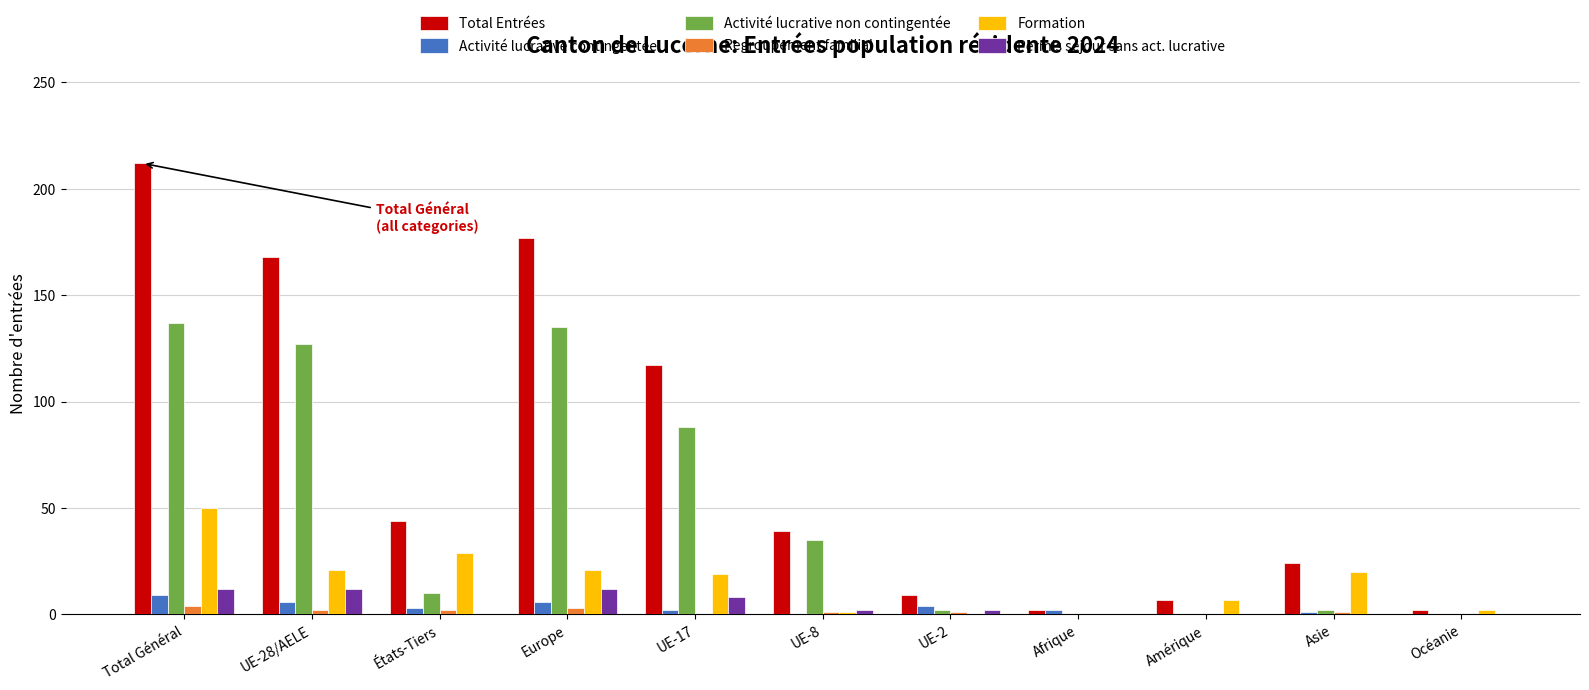

Does the chart contain stacked bars?

No